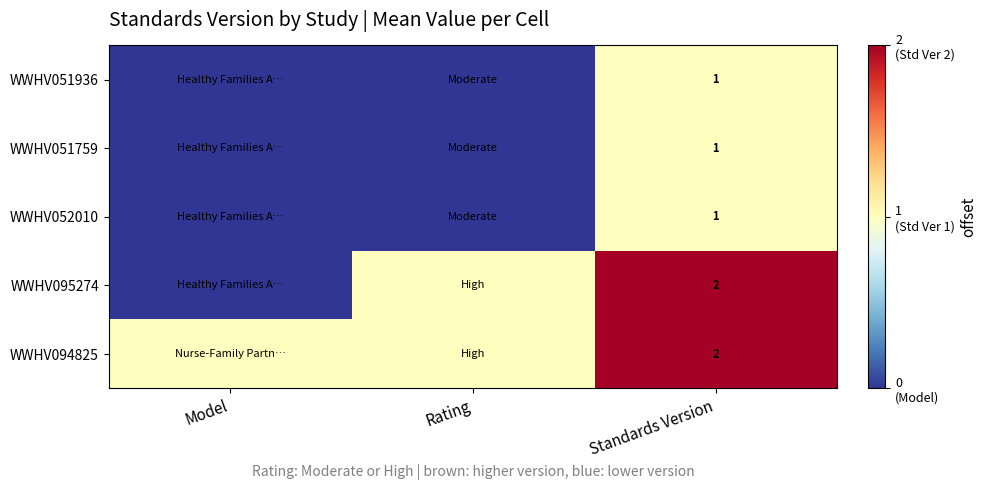

What is the total value across all series at Standards Version?

7